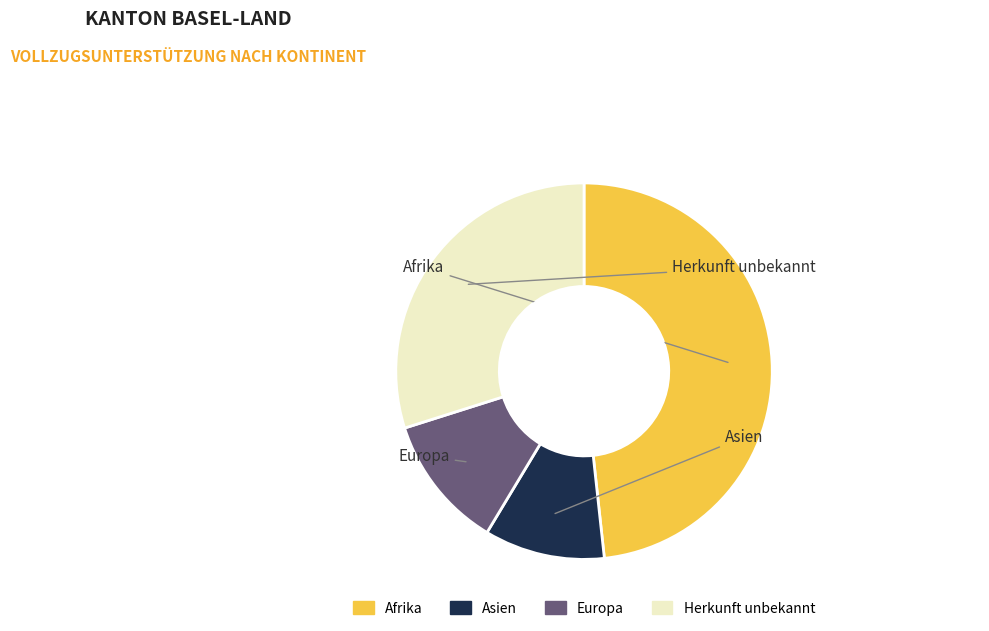

Between Asien and Afrika, which is larger?

Afrika